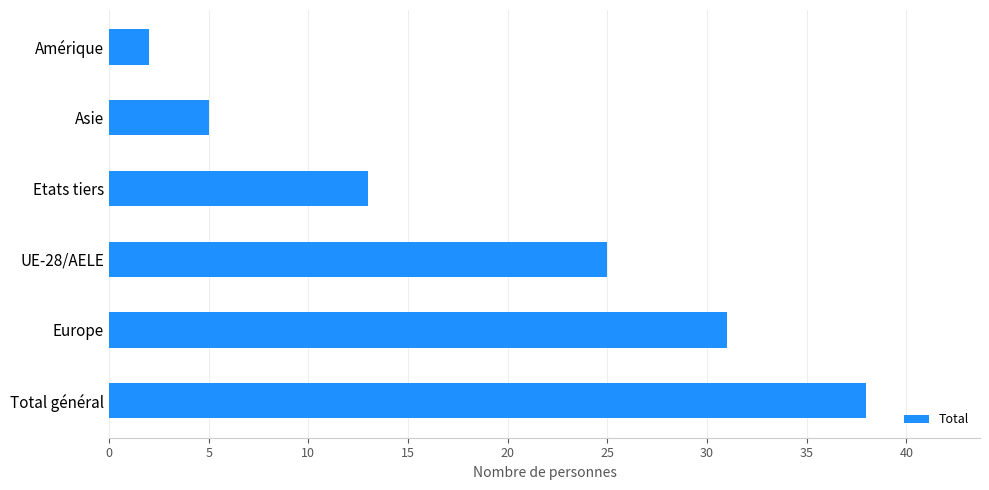

What value does the data have at Europe?

31